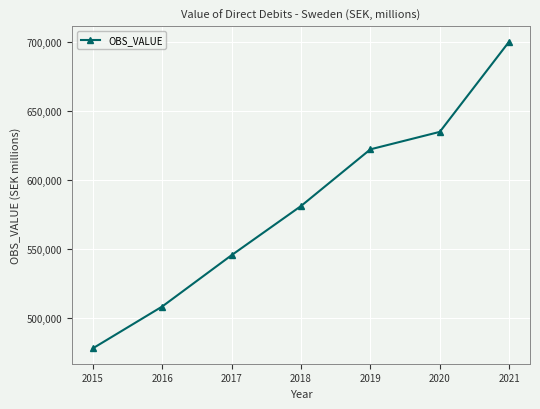

Rank the categories by value from highest to lowest.

2021, 2020, 2019, 2018, 2017, 2016, 2015